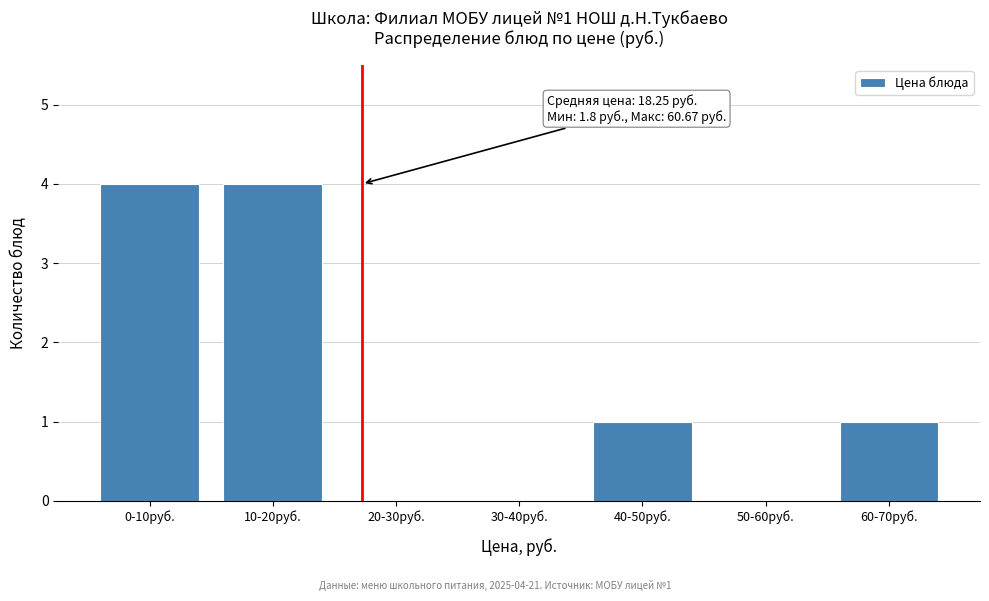

Reading left to right, what are all the values shown in this chart?

0-10руб.=4	10-20руб.=4	20-30руб.=0	30-40руб.=0	40-50руб.=1	50-60руб.=0	60-70руб.=1